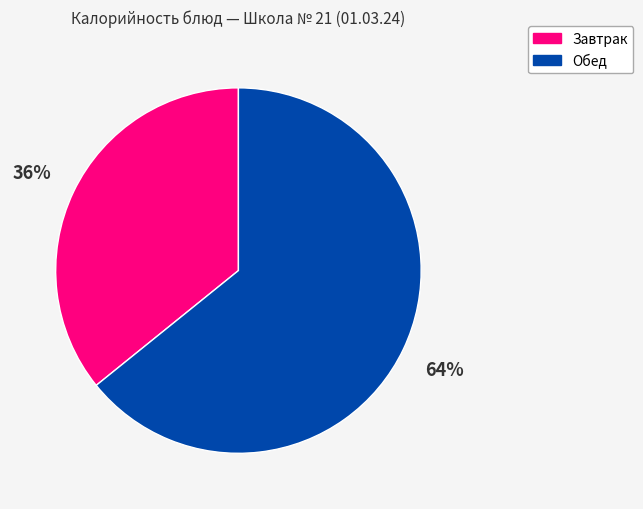

To the nearest percent, what is the average slice percentage?

50%